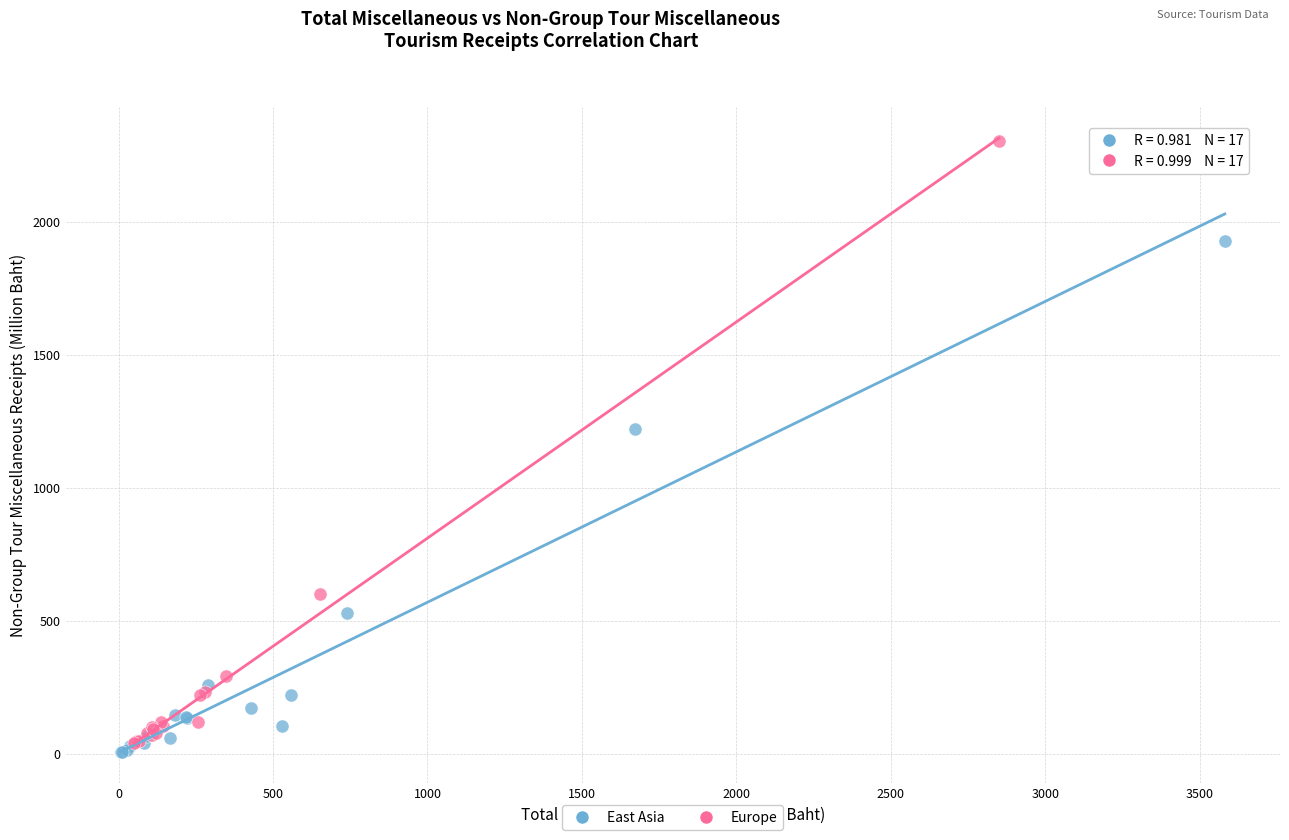

Which series has the largest Y range (max minus min)?

Europe